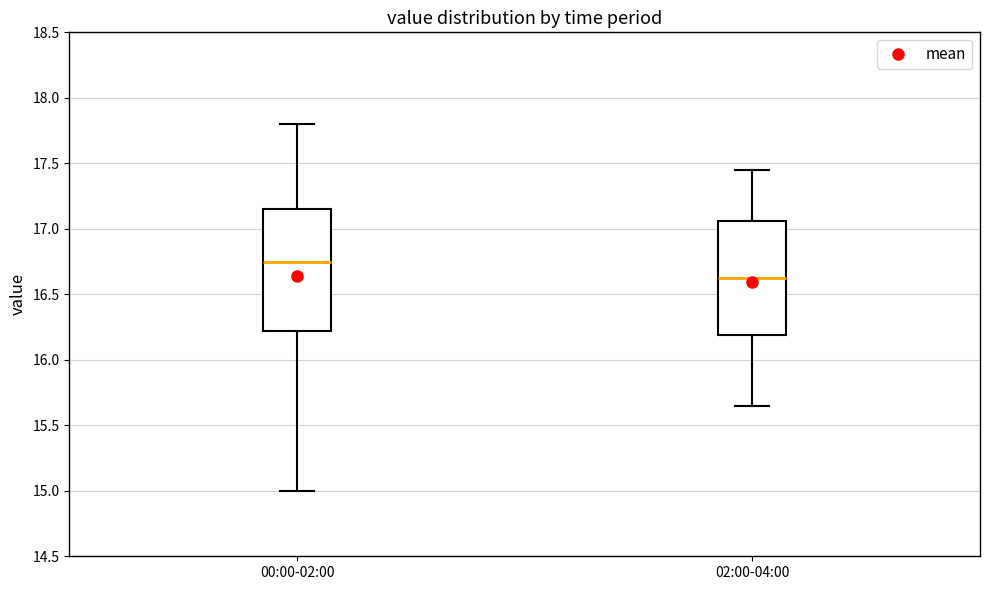

Reading left to right, transcribe this box plot: for each box, give where its median line is, the range the box spans, and where its two whiskers end, as read against the y-axis. The values are not printed on the chart, so give them approximately, as read against the axis.

00:00-02:00: median 16.75, box 16.20 to 17.15, whiskers 15.00 to 17.80
02:00-04:00: median 16.65, box 16.20 to 17.05, whiskers 15.65 to 17.45